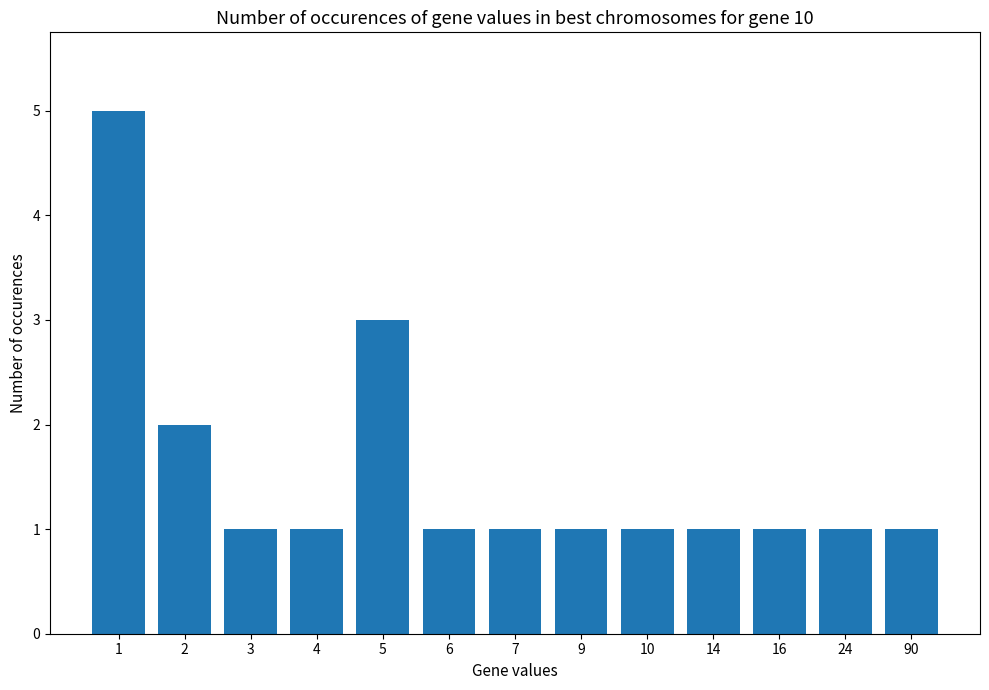

Reading left to right, list all the values displayed in this chart.

1=5	2=2	3=1	4=1	5=3	6=1	7=1	9=1	10=1	14=1	16=1	24=1	90=1